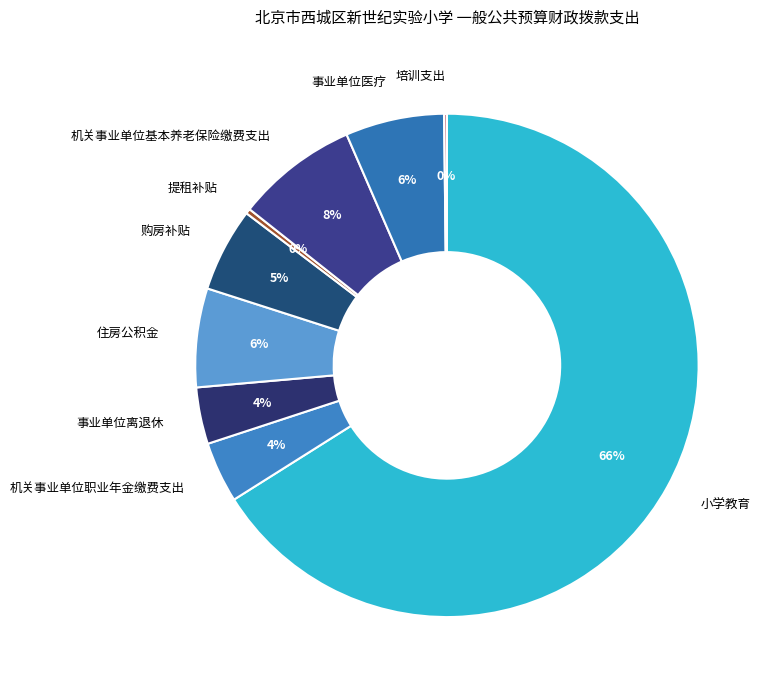

To the nearest percent, what percentage of the pie is 住房公积金?

6%